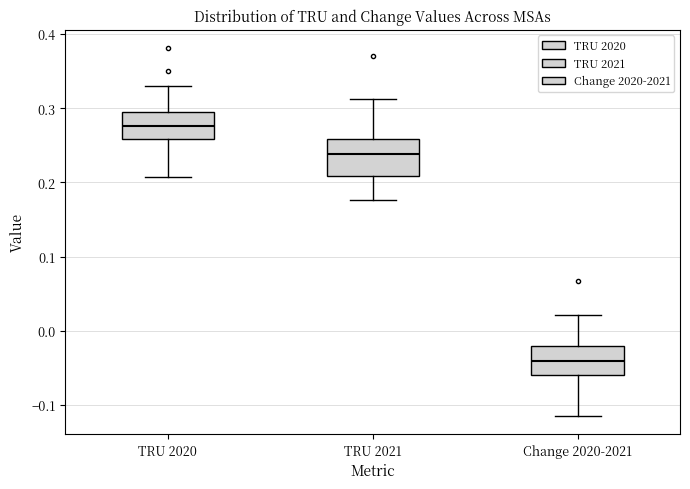

Reading left to right, transcribe this box plot: for each box, give where its median line is, the range the box spans, and where its two whiskers end, as read against the y-axis. The values are not printed on the chart, so give them approximately, as read against the axis.

TRU 2020: median 0.28, box 0.26 to 0.30, whiskers 0.21 to 0.33
TRU 2021: median 0.24, box 0.21 to 0.26, whiskers 0.18 to 0.31
Change 2020-2021: median -0.04, box -0.06 to -0.02, whiskers -0.11 to 0.02